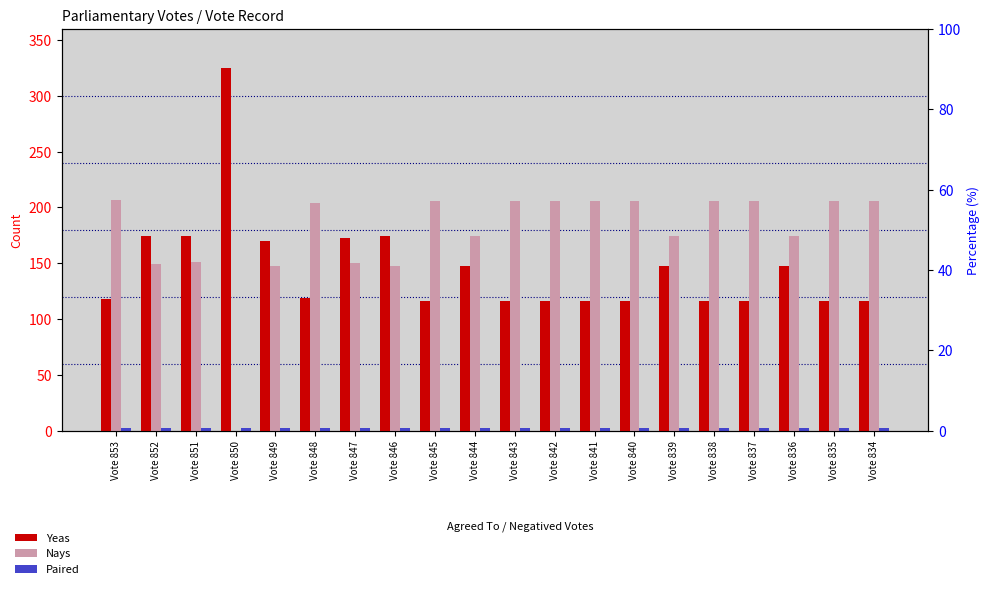

What is the maximum value shown in the chart?

325